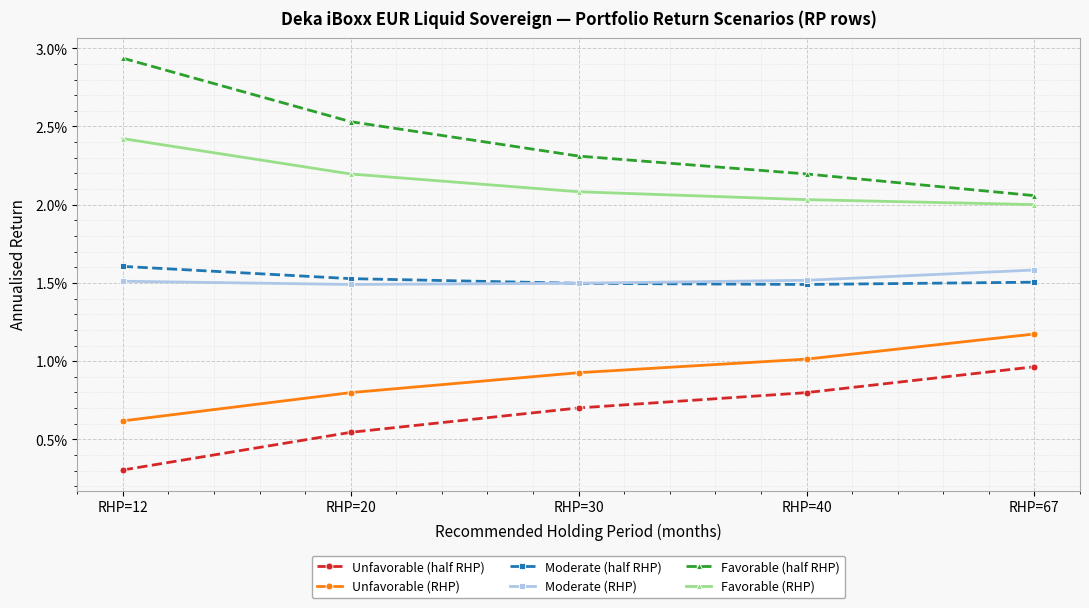

At RHP=67, list the series in order from smallest to largest.

Unfavorable (half RHP), Unfavorable (RHP), Moderate (half RHP), Moderate (RHP), Favorable (RHP), Favorable (half RHP)